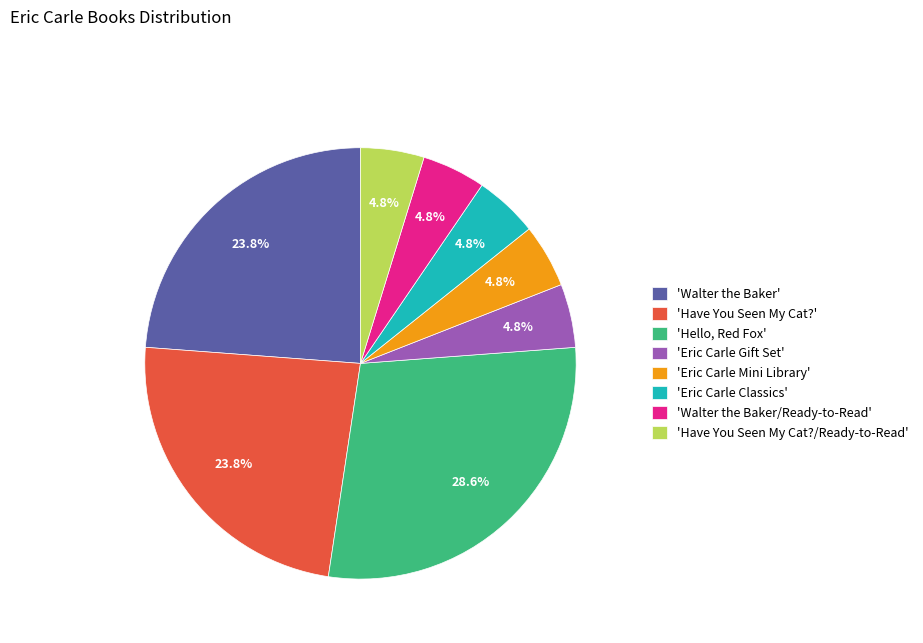

Is there a majority slice in this chart?

No